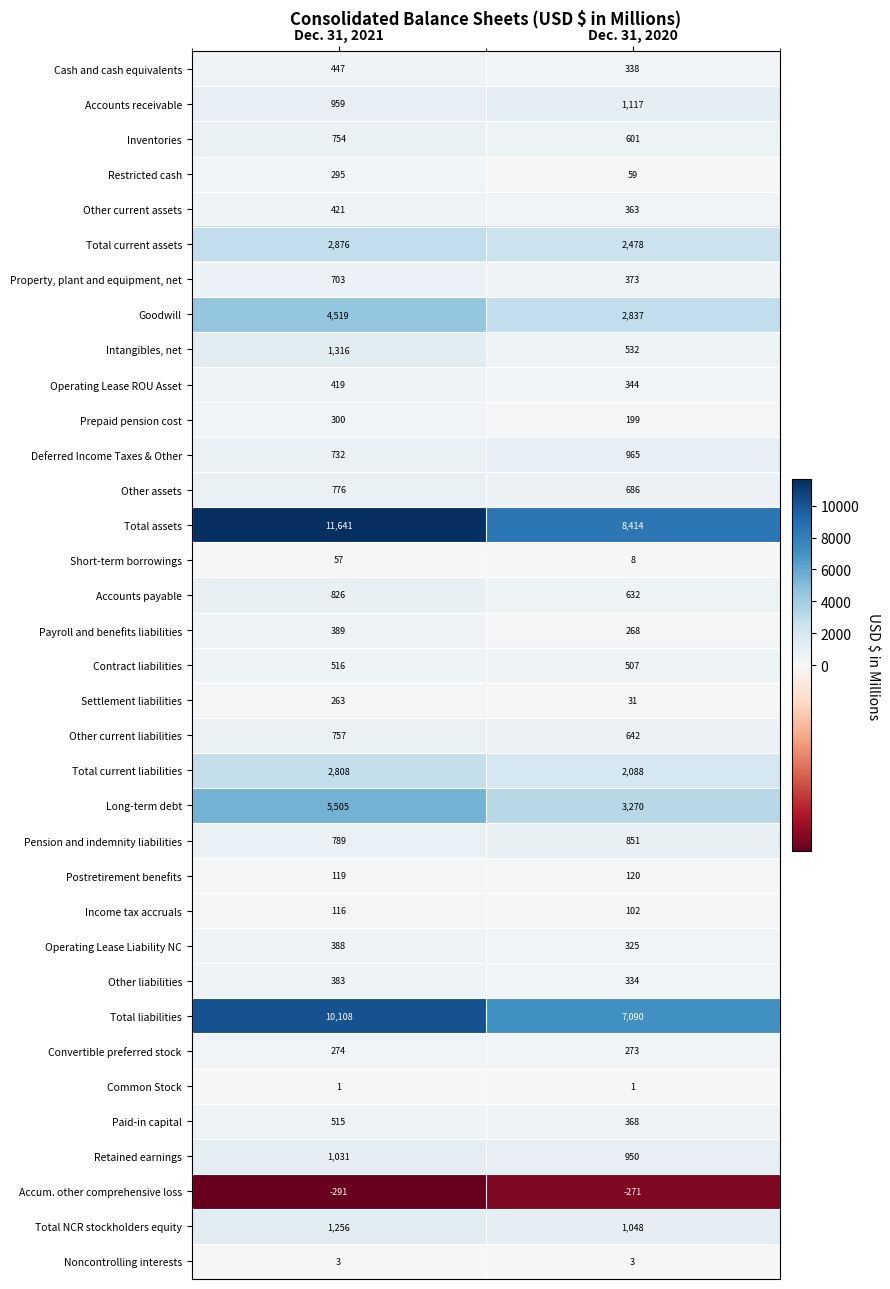

What is the total value across all series at Dec. 31, 2021?

51971